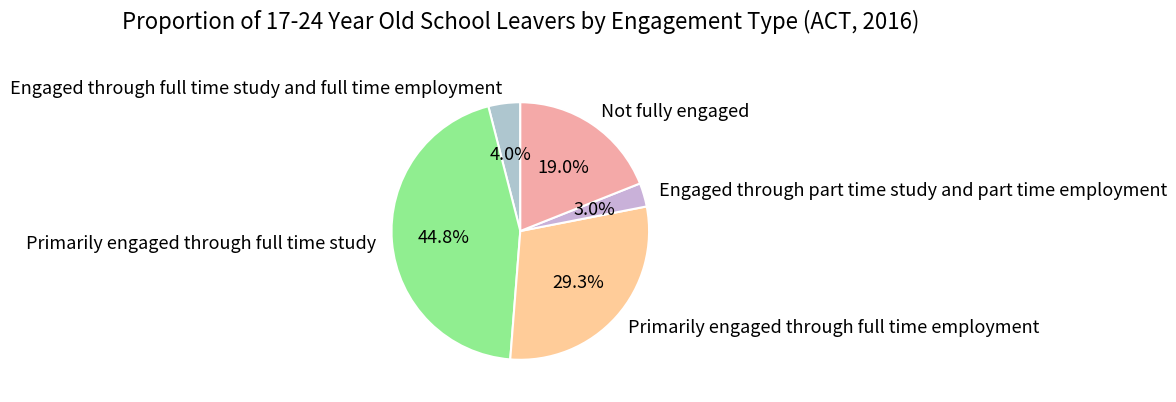

How much of the chart is everything except Primarily engaged through full time study?

55.2%